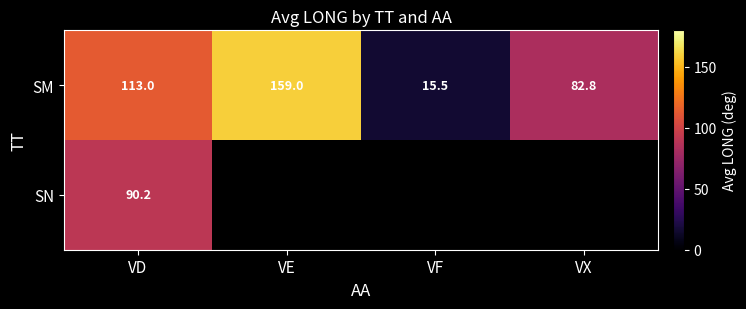

What is the total value across all series at VD?

203.2